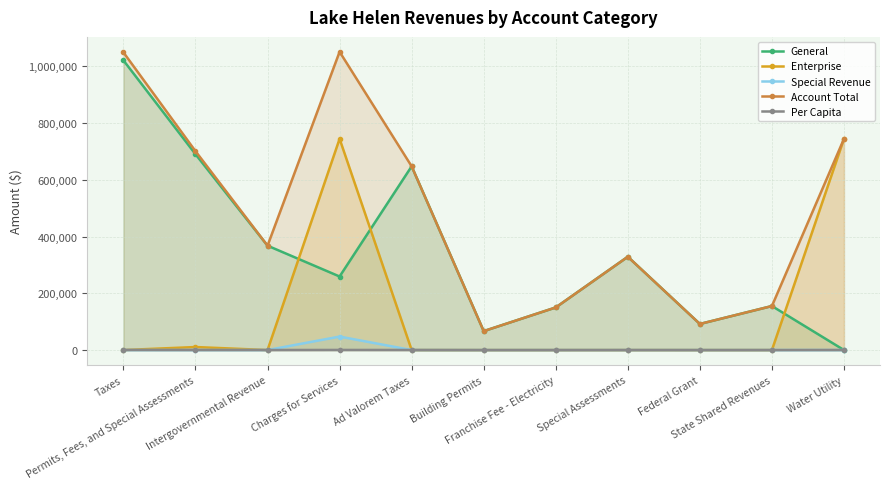

Does the chart have visible grid lines?

Yes